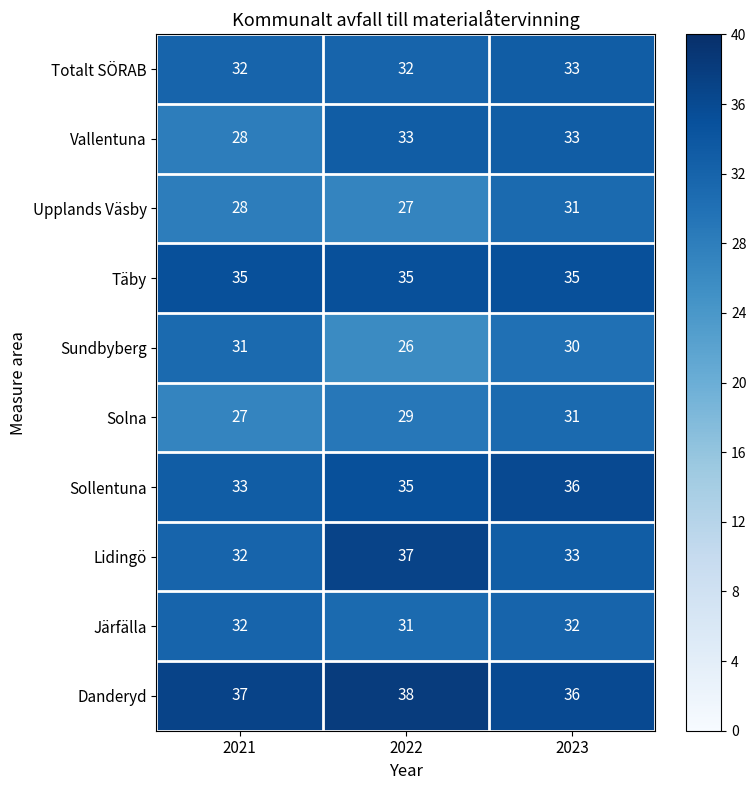

Which category has the highest value in the Lidingö series?

2022